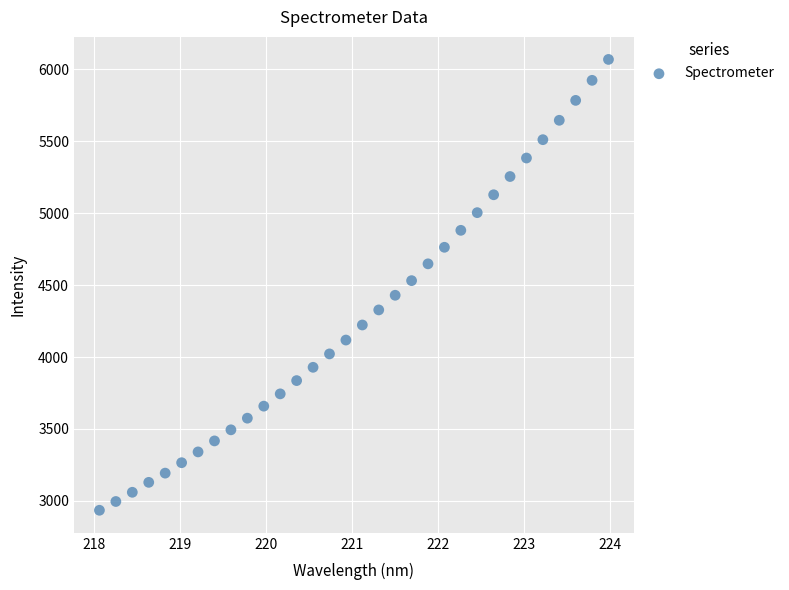

What is the range of X values (max minus min)?

5.9